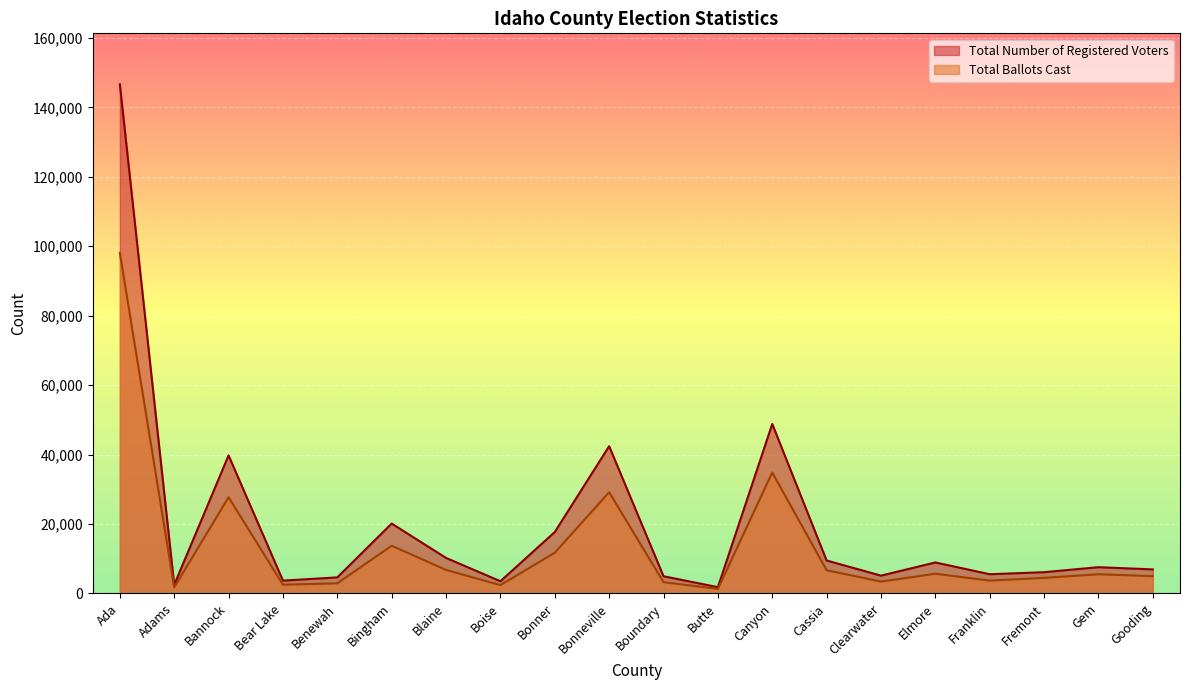

True or false: Total Ballots Cast and Total Number of Registered Voters intersect in this chart.

False